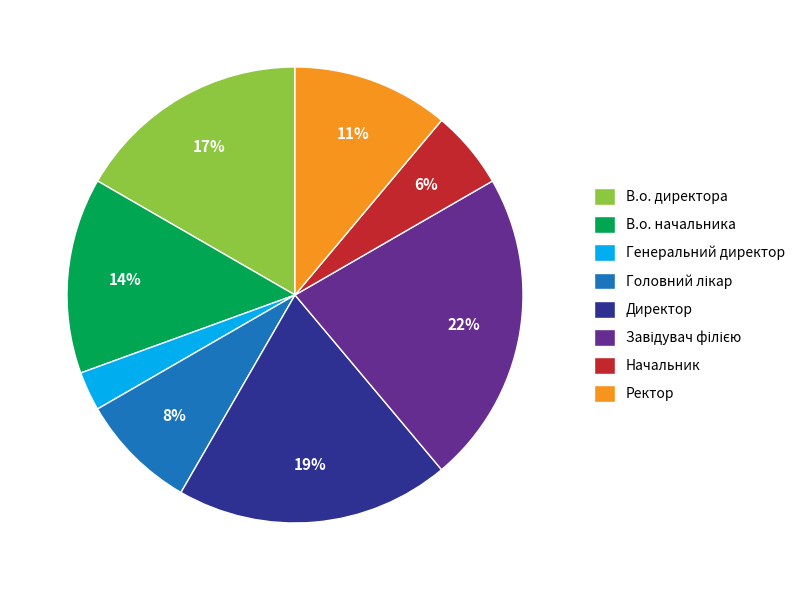

Does Директор account for over 50% of the chart?

No